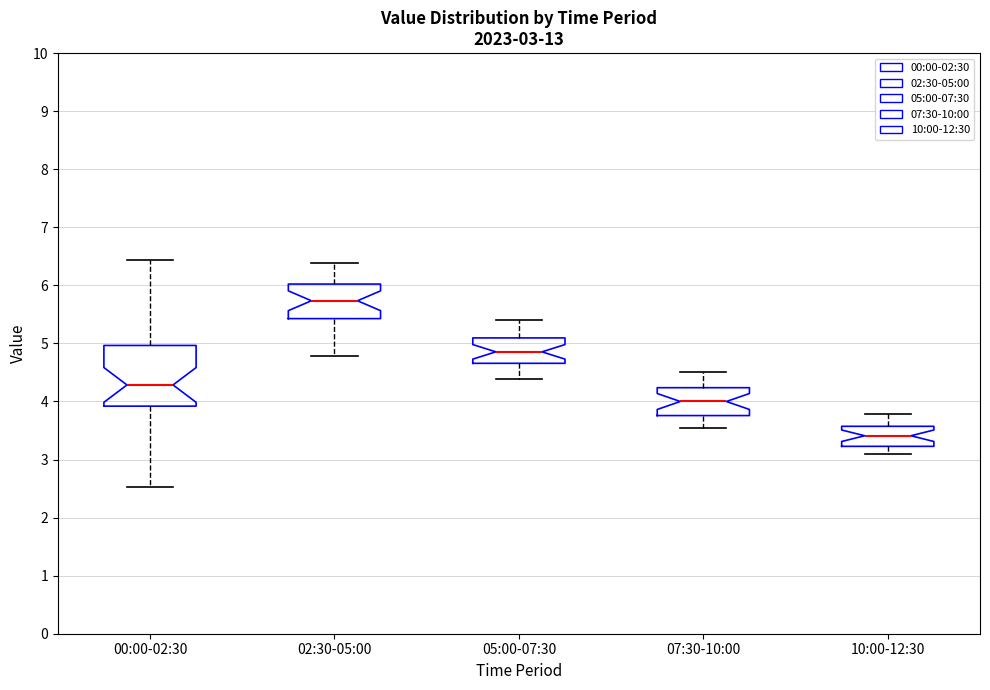

Comparing the boxes themselves (not the whiskers), which one is the tallest?

00:00-02:30